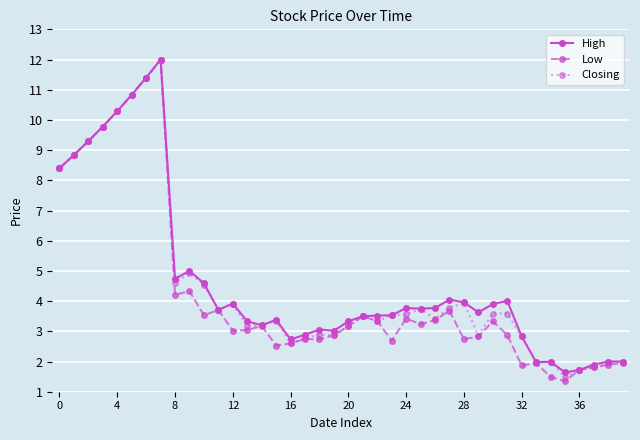

Does the chart display data point markers on the line(s)?

Yes